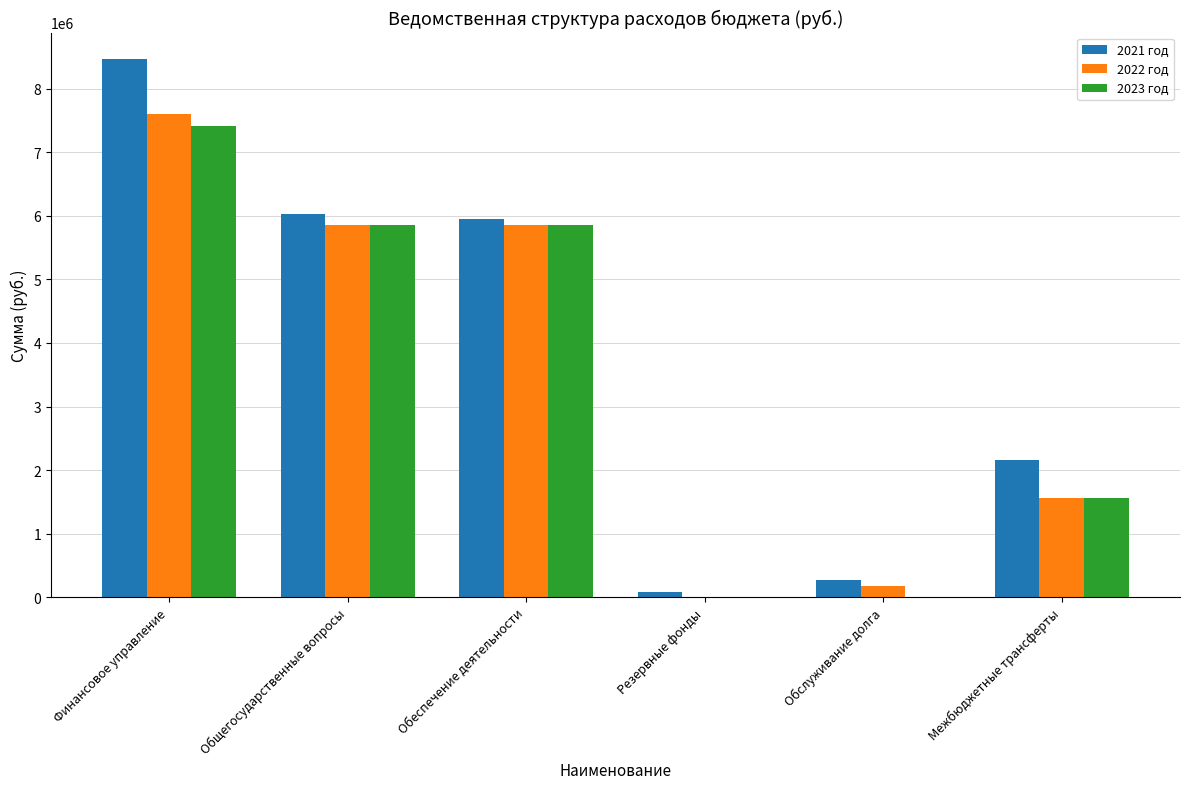

What is the highest value of the 2022 год series?

7599328.8